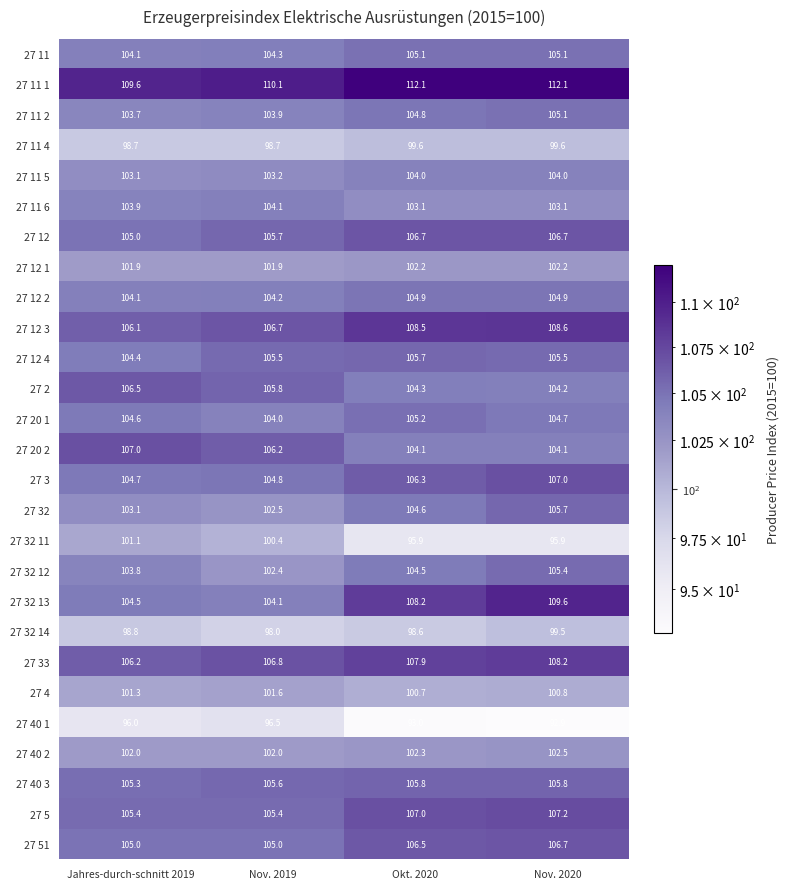

How many 27 11 5 values are between 103 and 104?

4